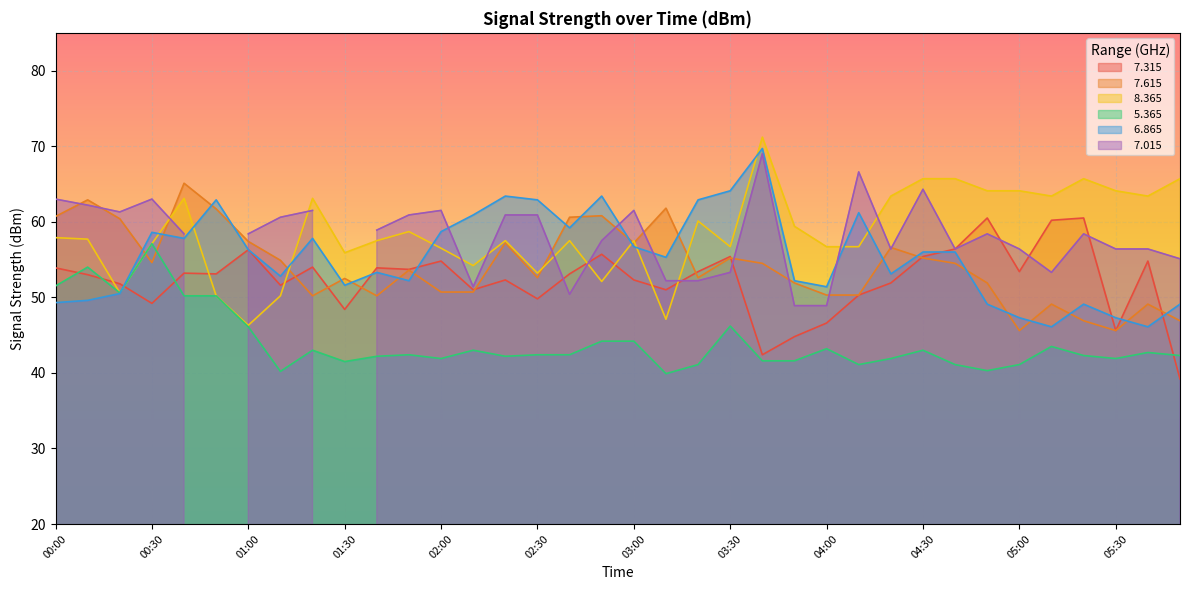

What is the difference between the   7.615 values at 02:00 and 03:40?

3.8